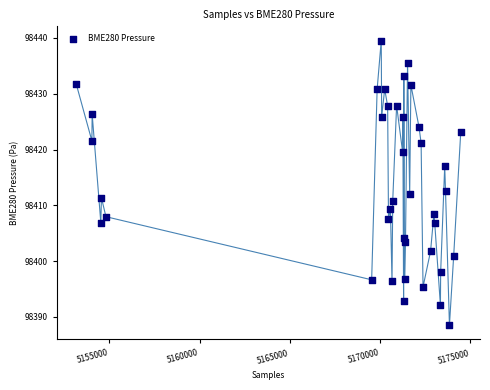

What is the range of X values (max minus min)?

21316.0